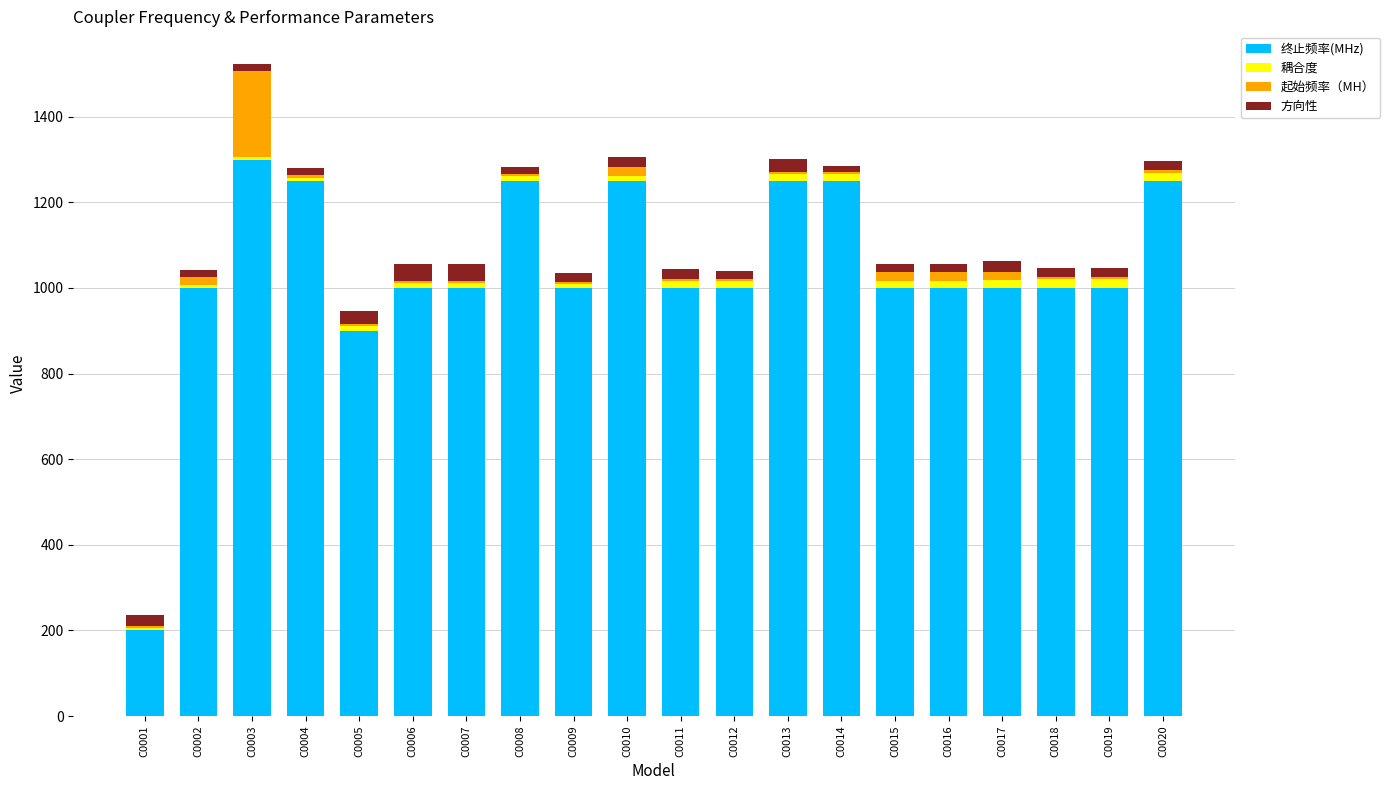

What is the difference between the maximum and minimum values in the 终止频率(MHz) series?

1100.0